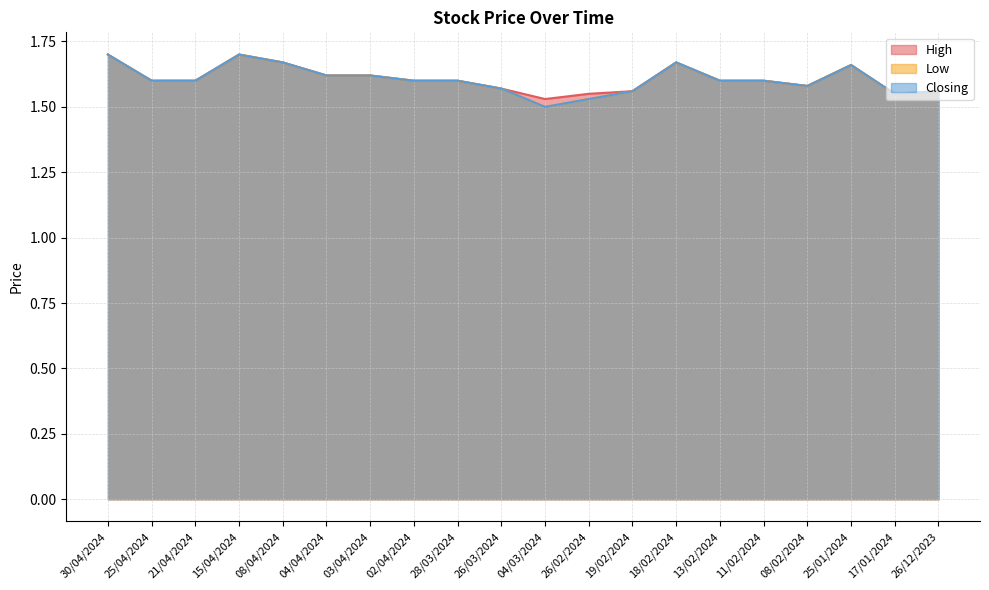

What is the value of the Low point at the 11th from the left?

1.5